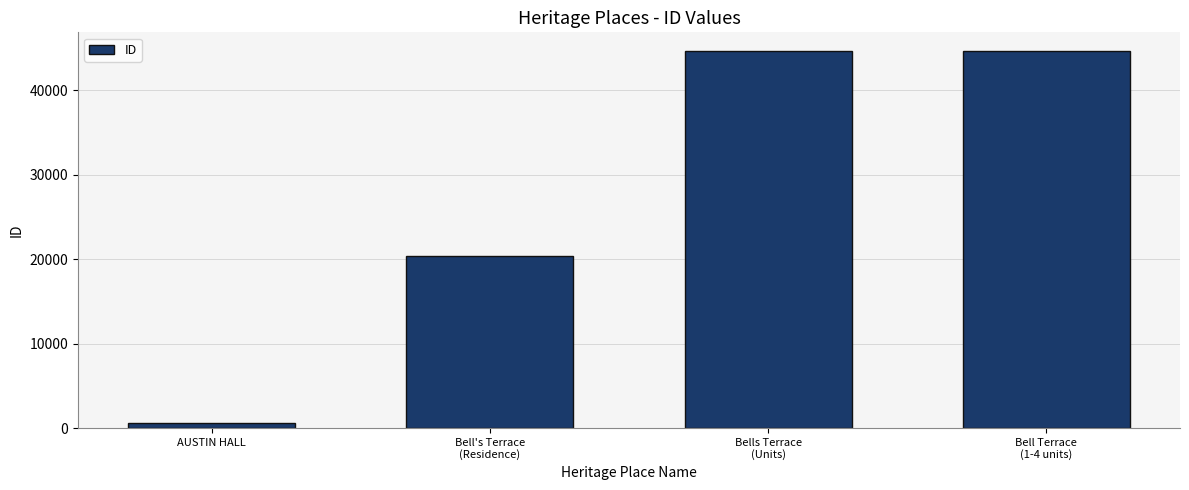

How many values are below 44646?

2